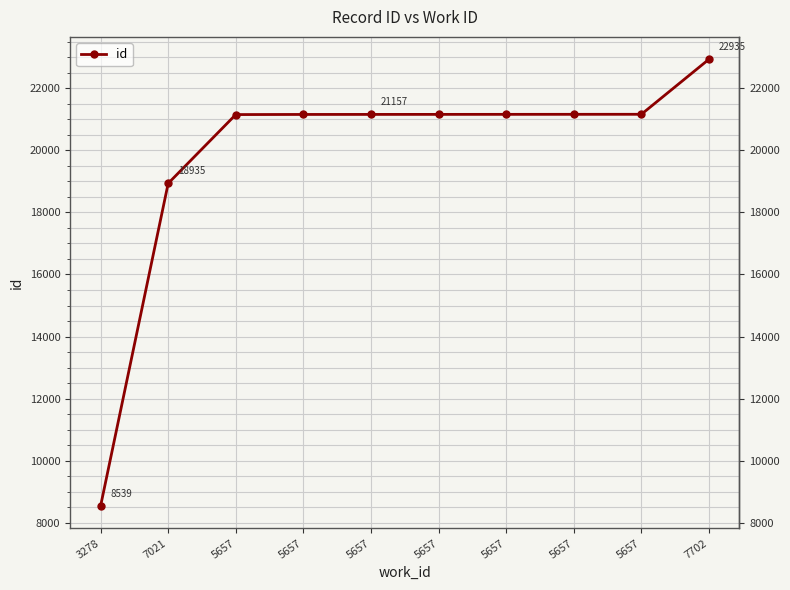

Reading left to right, extract all data points from this chart.

8539	18935	21152	21156	21157	21158	21159	21160	21161	22935